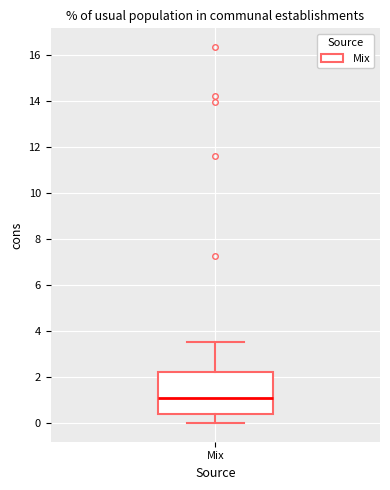

Transcribe this box plot: give where the median line is, the range the box spans, and where the two whiskers end, as read against the y-axis. The values are not printed on the chart, so give them approximately, as read against the axis.

median 1.0, box 0.4 to 2.2, whiskers 0.0 to 3.6